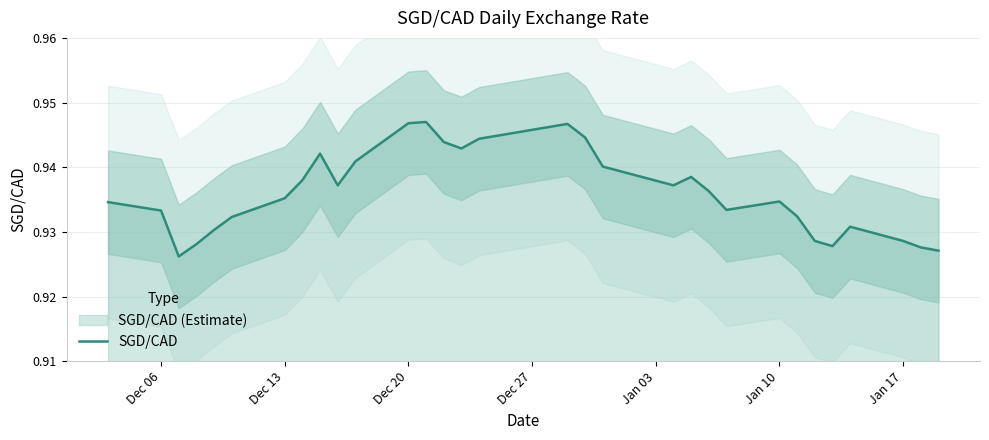

True or false: SGD/CAD has a value of 0.2 at Dec 20.

False